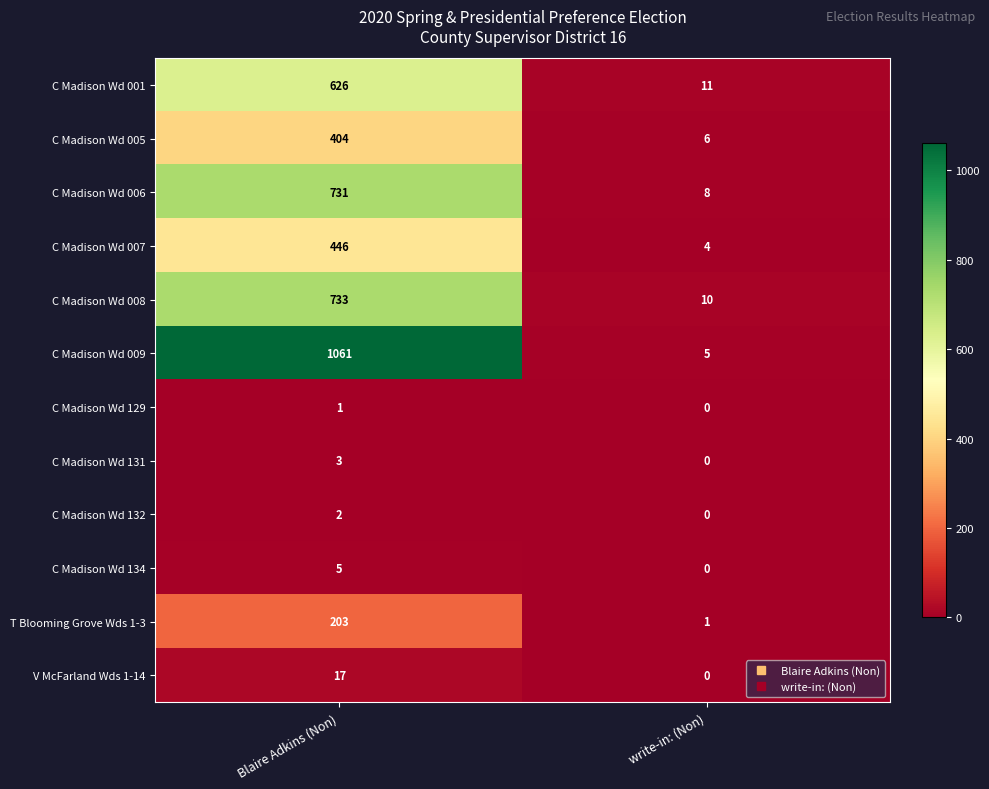

Which series has the widest spread of values?

C Madison Wd 009